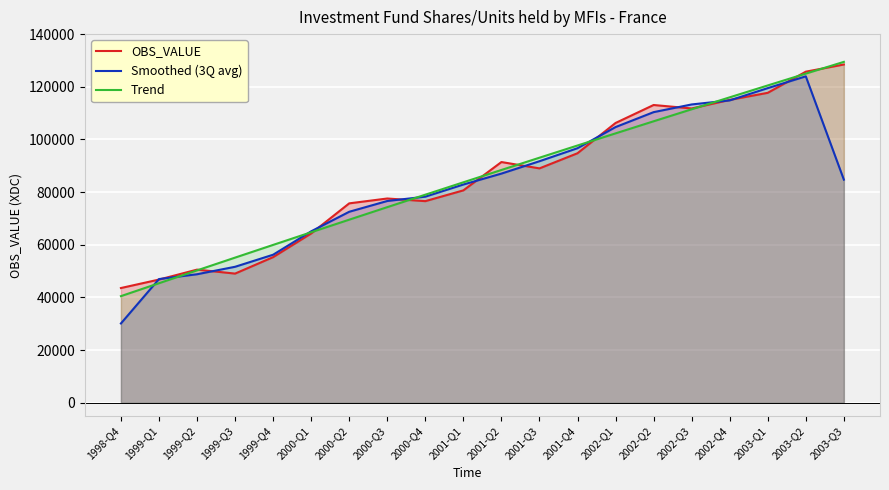

Reading left to right, list all the values displayed in this chart.

OBS_VALUE: 43570.0	46784.0	50558.0	49056.0	55302.0	64296.0	75726.0	77572.0	76567.0	80658.0	91417.0	89009.0	94761.0	106252.0	113078.0	111769.0	115022.0	117707.0	125736.0	128459.0
Smoothed (3Q avg): 30118.0	46970.7	48799.3	51638.7	56218.0	65108.0	72531.3	76621.7	78265.7	82880.7	87028.0	91729.0	96674.0	104697.0	110366.3	113289.7	114832.7	119488.3	123967.3	84731.7
Trend: 40492.0	45392.1	50268.0	55119.8	59947.3	64750.7	69530.0	74285.0	79015.9	83722.6	88405.1	93063.4	97697.6	102307.6	106893.4	111455.1	115992.6	120505.9	124995.0	129459.9